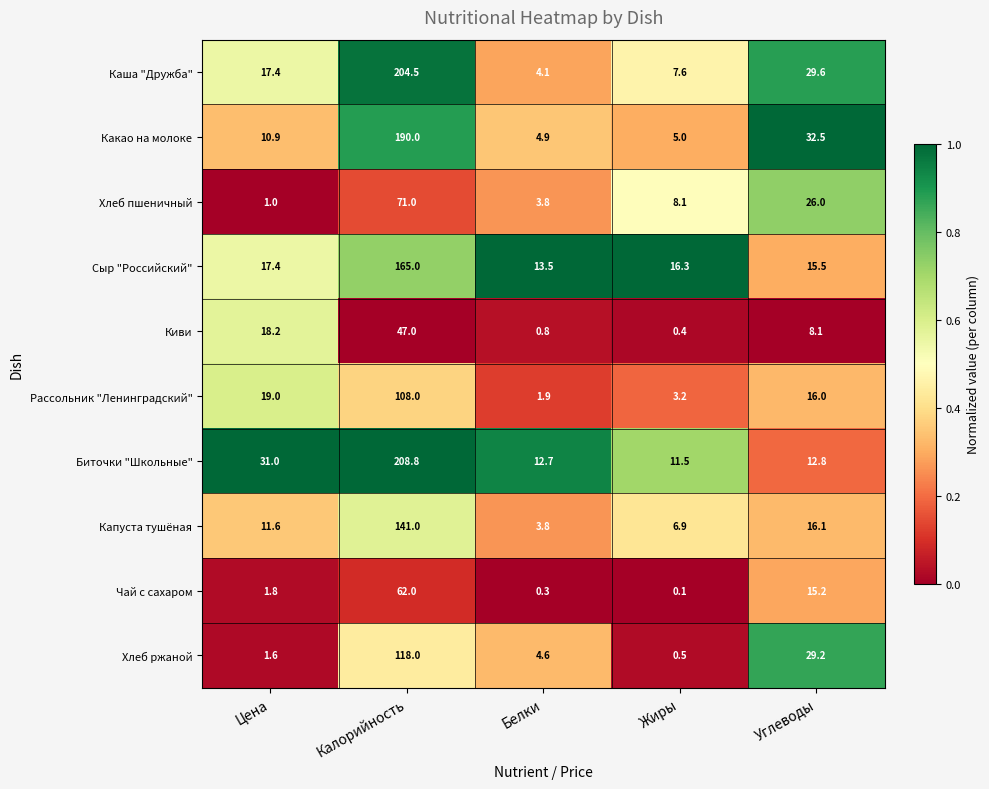

Rank the series by their maximum value, from lowest to highest.

Киви, Чай с сахаром, Хлеб пшеничный, Рассольник "Ленинградский", Хлеб ржаной, Капуста тушёная, Сыр "Российский", Какао на молоке, Каша "Дружба", Биточки "Школьные"